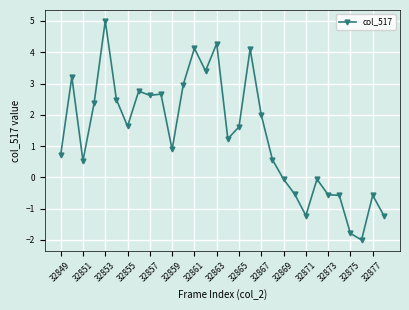

What is the value of the 2nd point from the left?

3.2